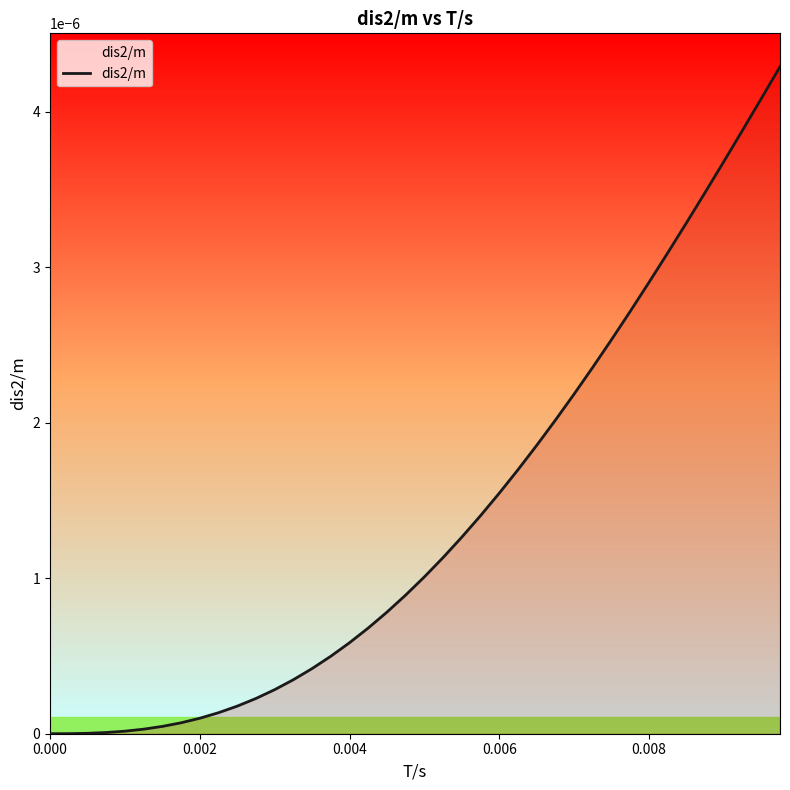

How many lines are shown in the chart?

1